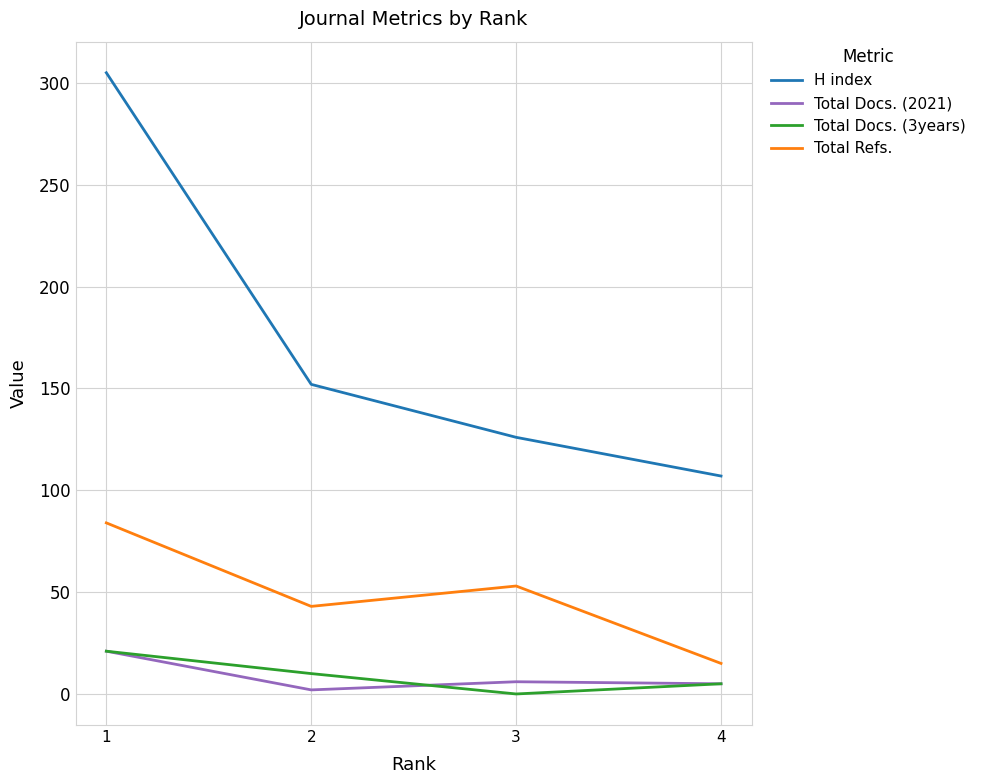

At which category is the sum across all series the highest?

1